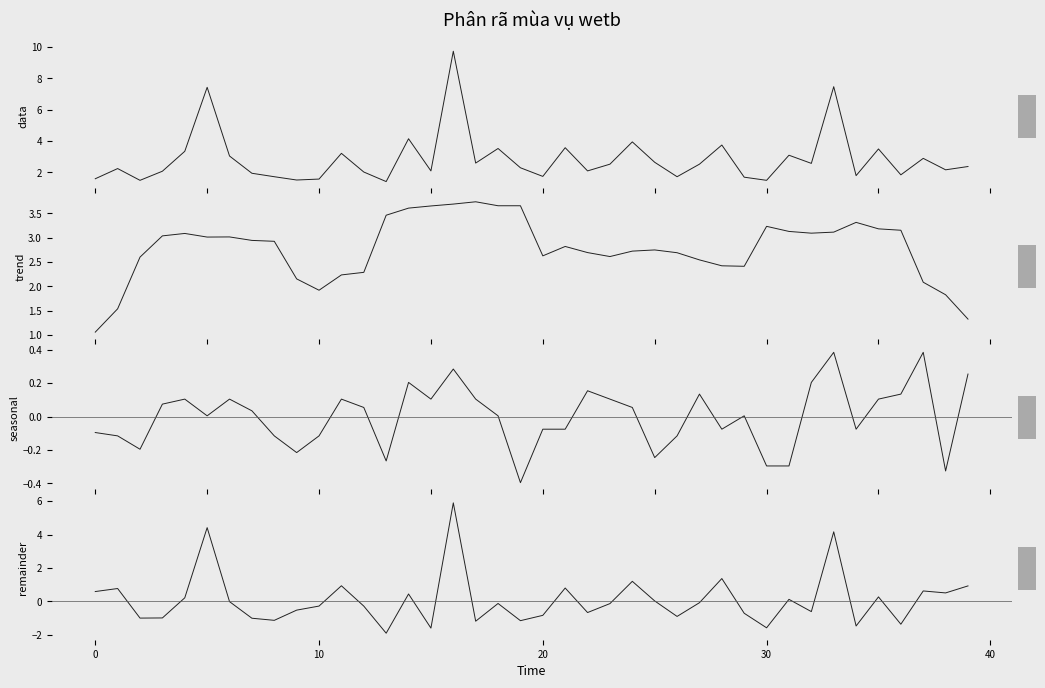

What is the spread (max minus min) of values at 14?

3.9